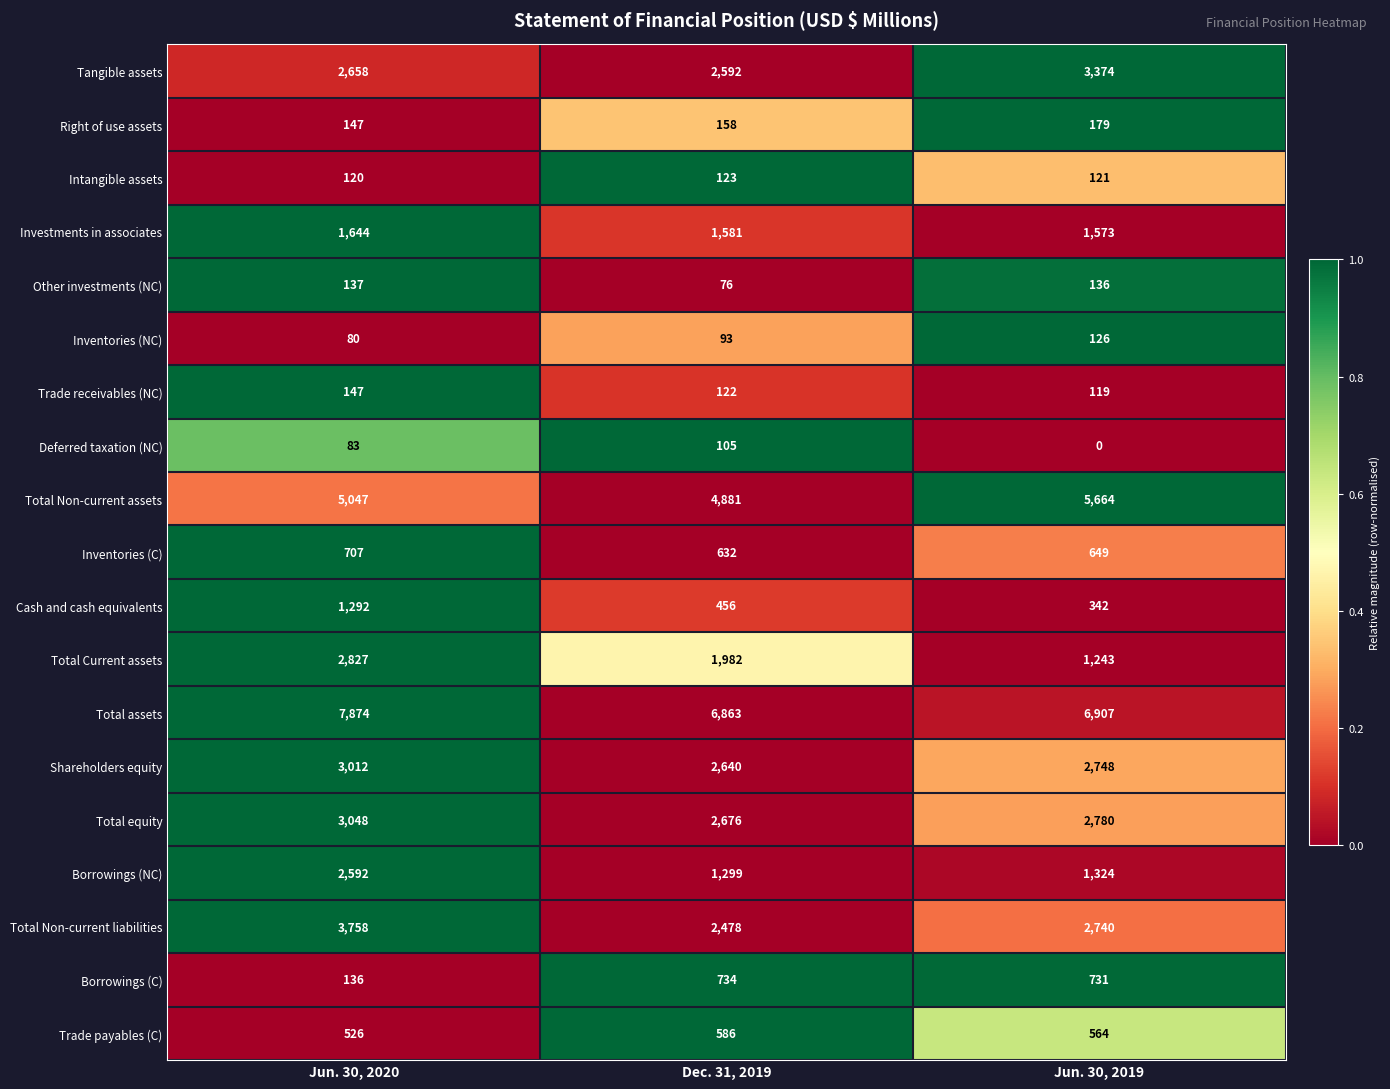

What is the greatest value displayed?

7874